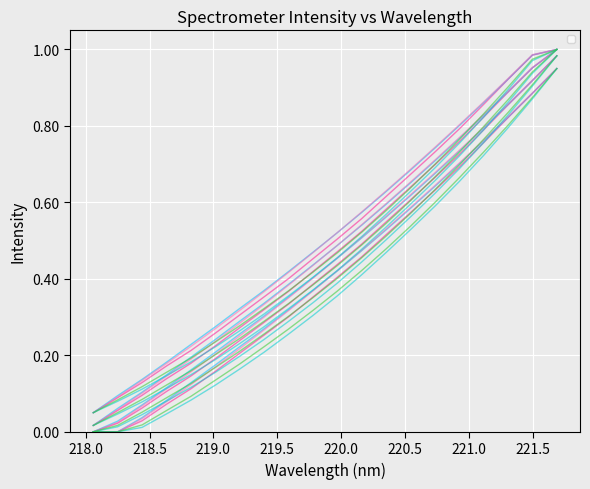

True or false: 226-228nm and 220-222nm intersect in this chart.

False